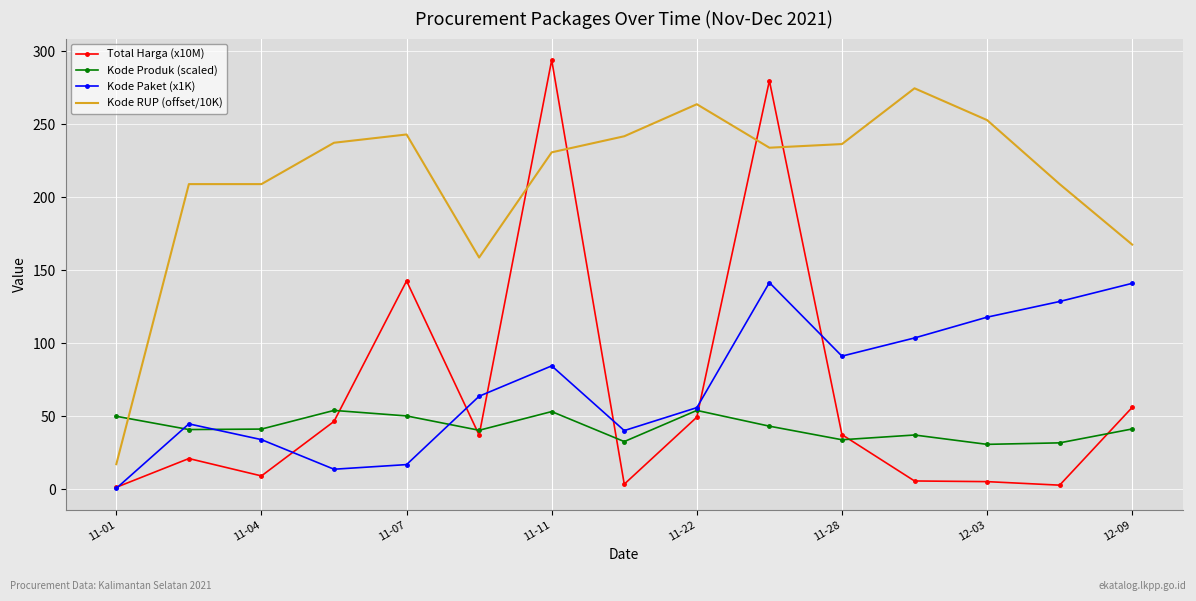

At how many categories does at least one series exceed 84?

14